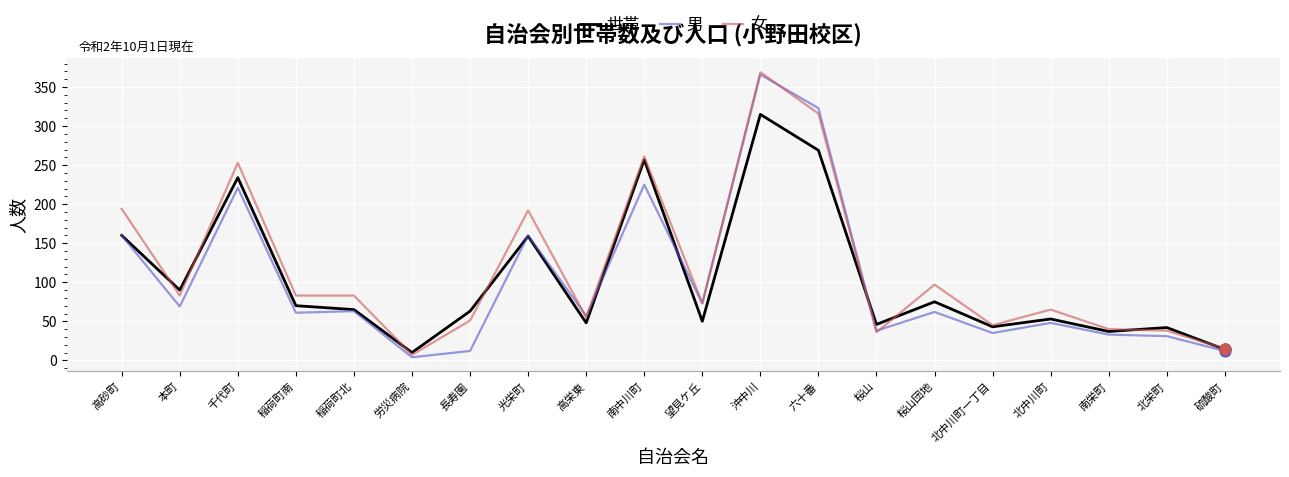

At how many categories does at least one series exceed 188?

6